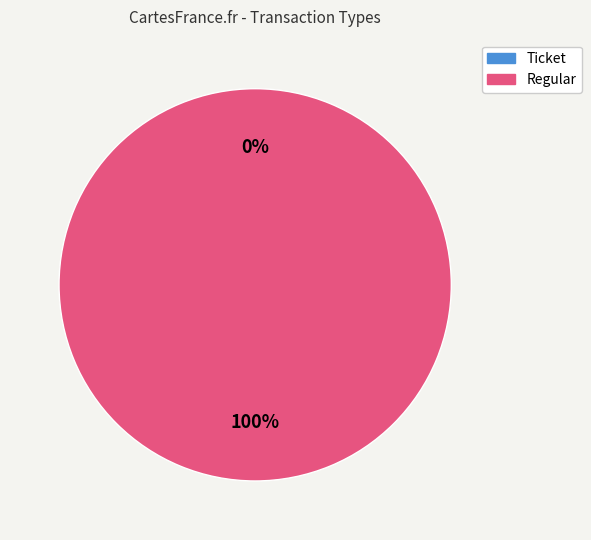

How much of the chart is everything except Ticket?

100.0%